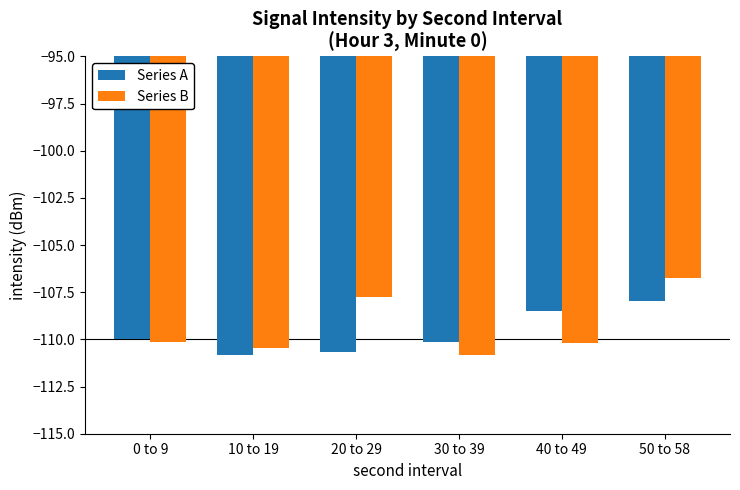

What is the difference between the Series A values at 20 to 29 and 0 to 9?

0.7